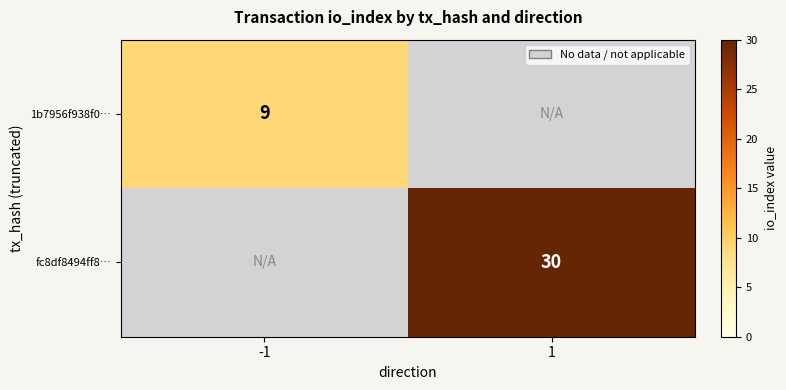

True or false: fc8df8494ff8… has a value of 30 at 1.

True